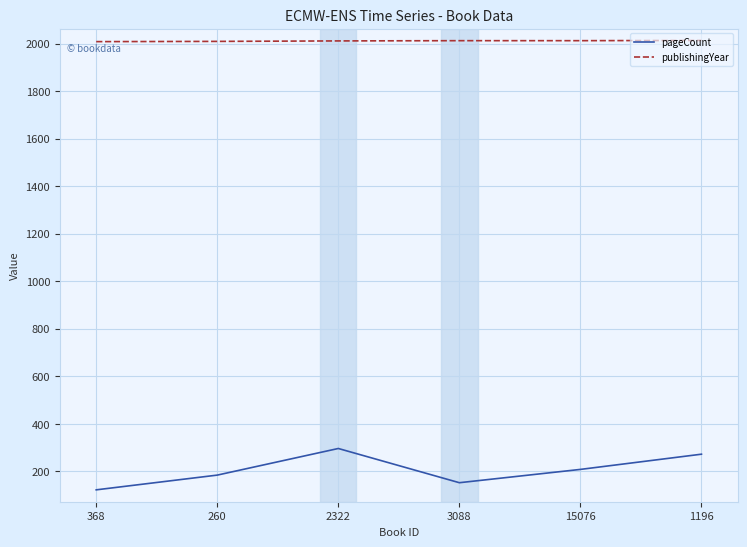

Which series has the largest total across all categories?

publishingYear